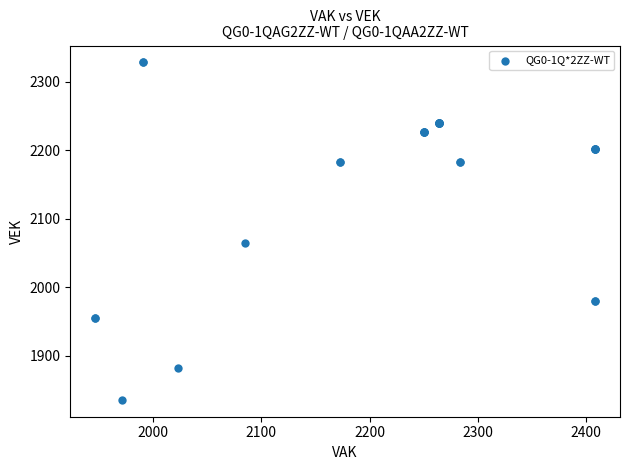

What Y value in the scatter plot is closest to 2082?

2065